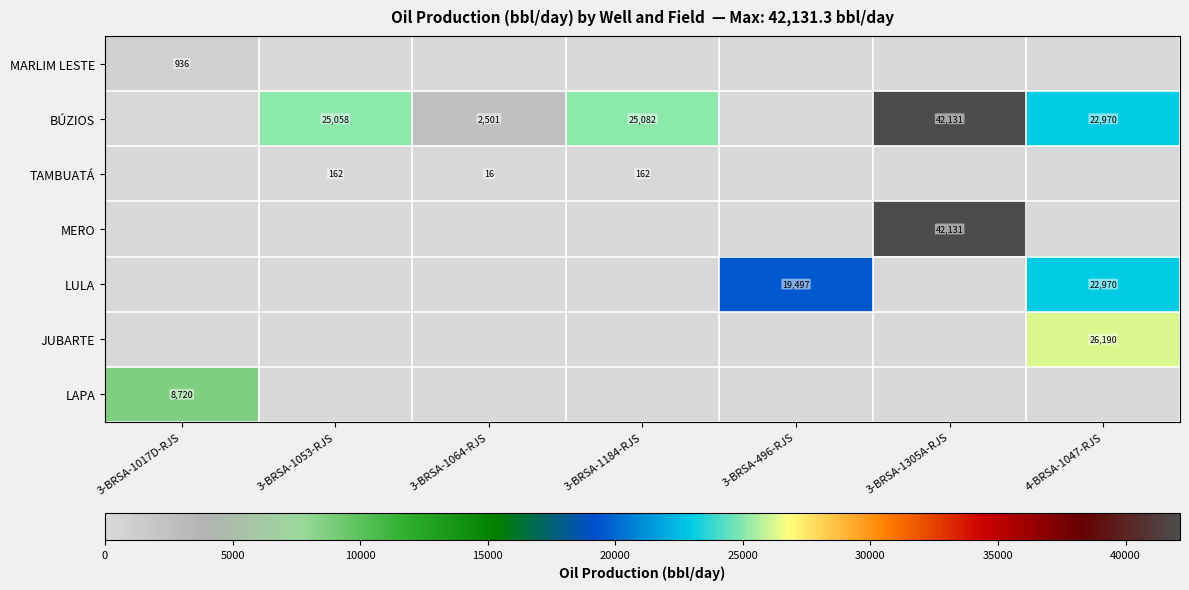

How many series are shown in this chart?

7